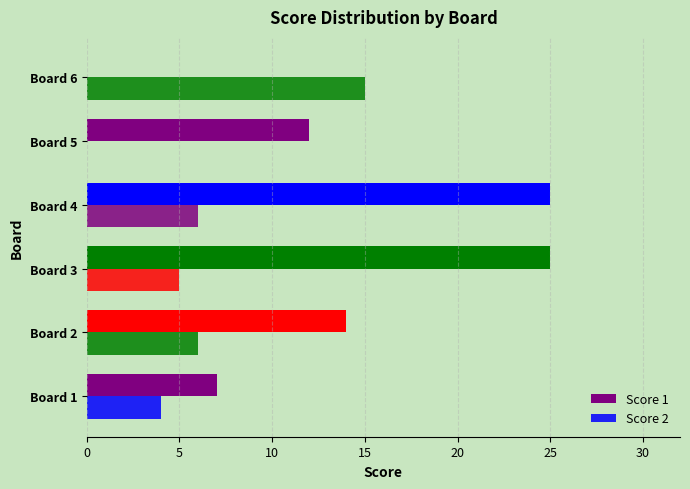

Which series has the largest total across all categories?

Score 1